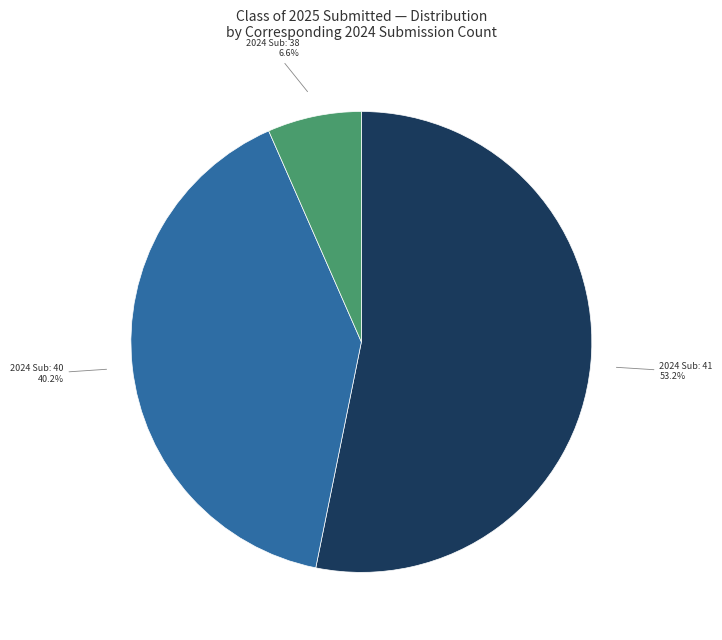

Is there a majority slice in this chart?

Yes